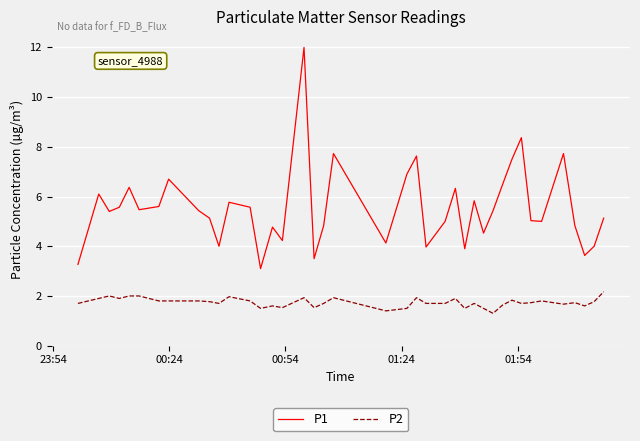

Which series has the largest range (max minus min)?

P1